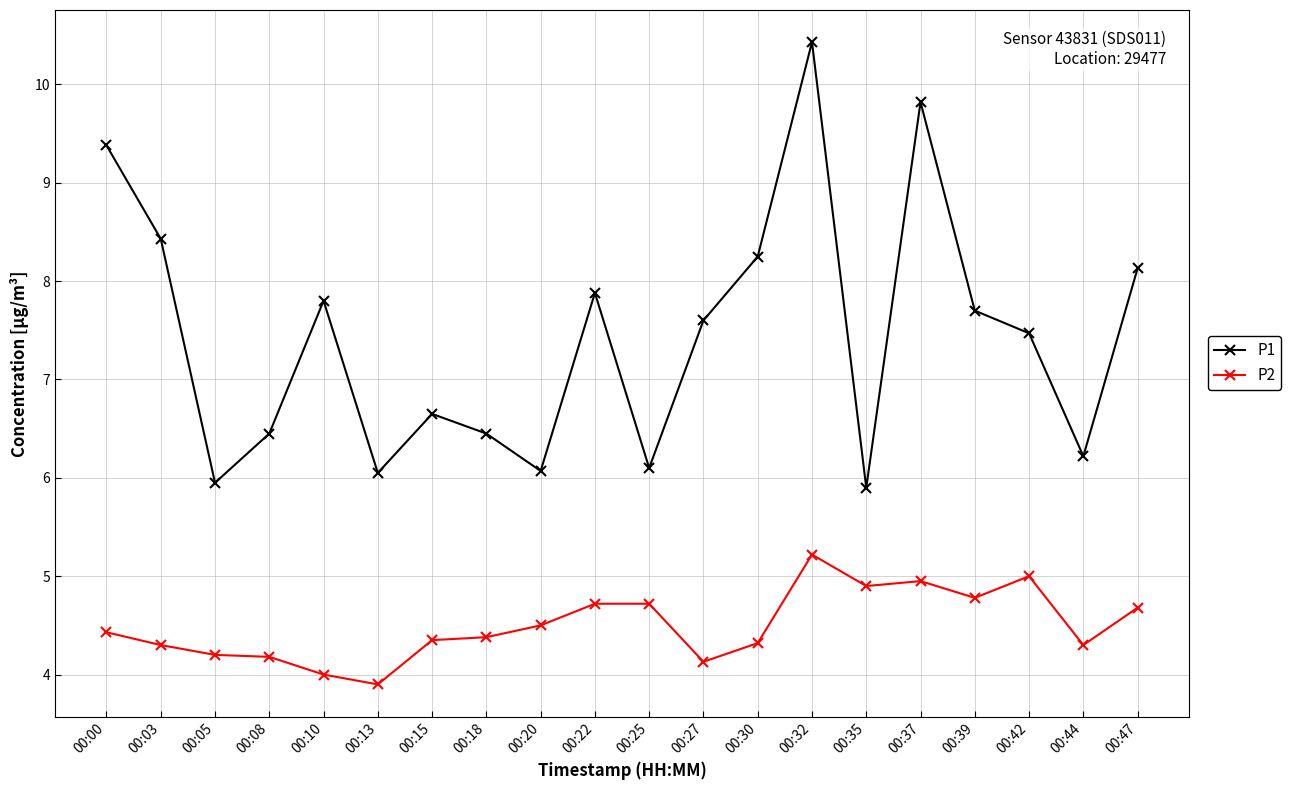

True or false: P1 and P2 intersect in this chart.

False